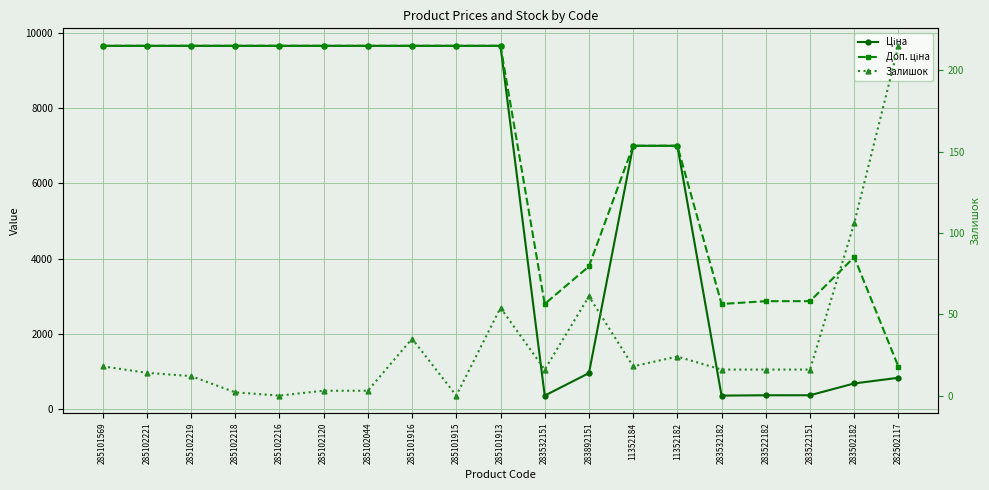

Is it true that Доп. ціна equals 7002.7 at 11352184?

True